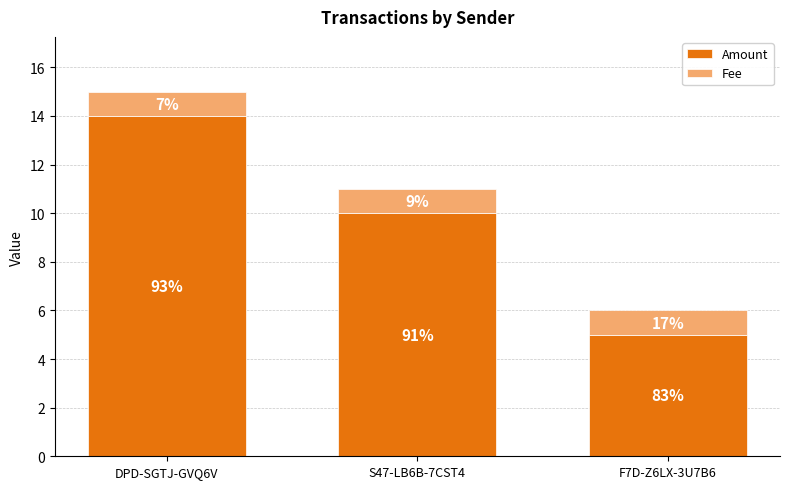

Rank the series by their average value, from highest to lowest.

Amount, Fee